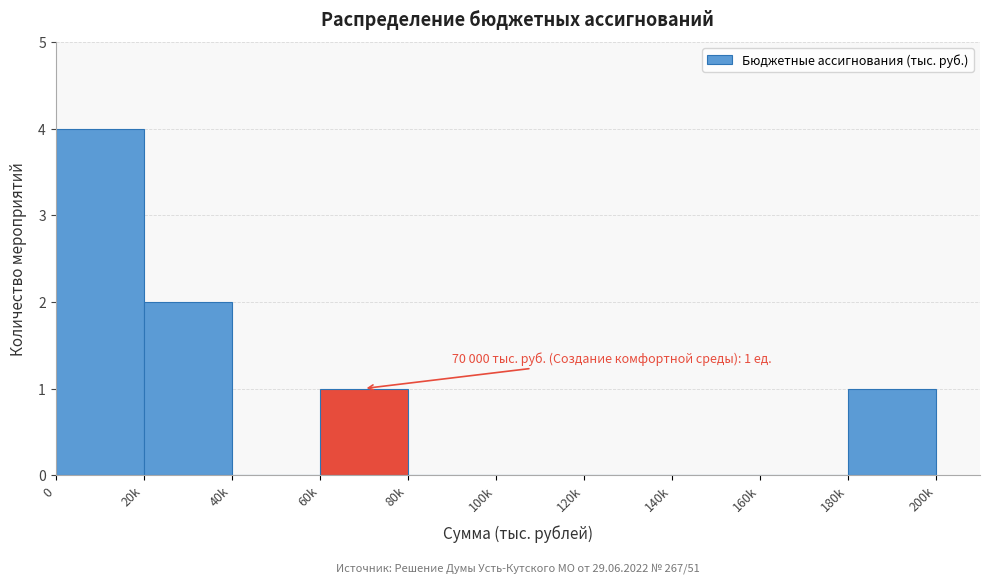

Reading right to left, what are all the values shown in this chart?

180k=1	160k=0	140k=0	120k=0	100k=0	80k=0	60k=1	40k=0	20k=2	0=4